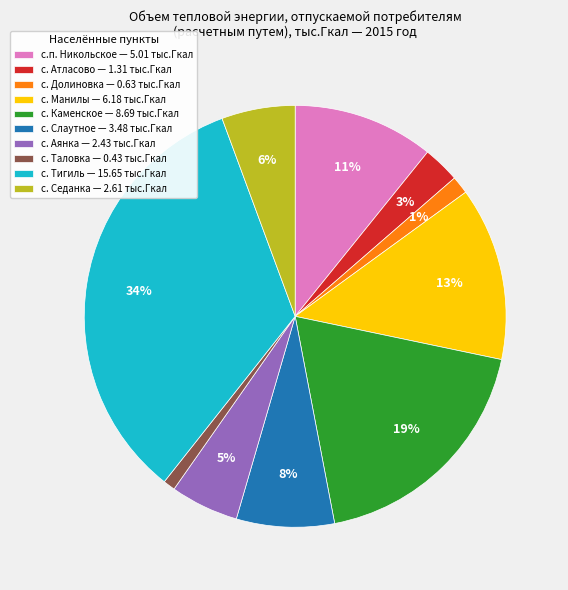

To the nearest percent, what is the combined percentage of с. Долиновка — 0.63 тыс.Гкал and с. Тигиль — 15.65 тыс.Гкал?

35%